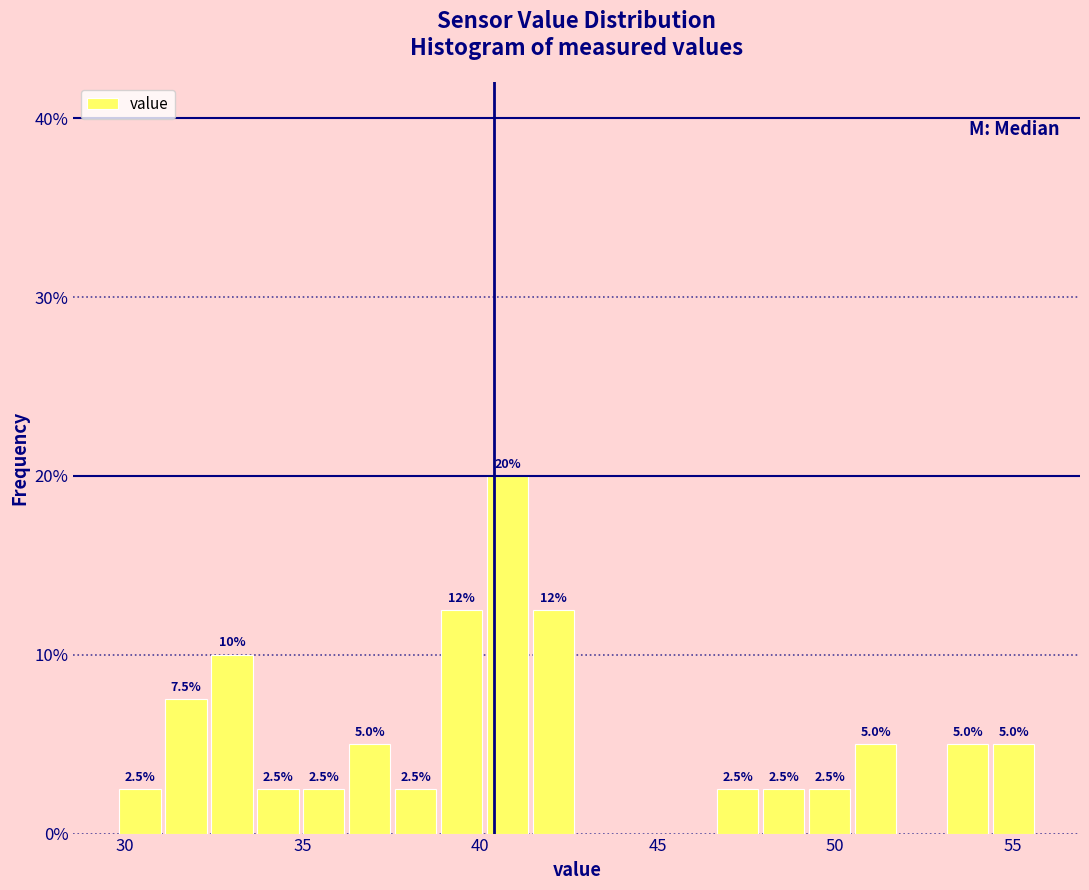

Around what value on the x-axis is the tallest bar? Give the approximate position of its centre, as read against the axis.

41.0